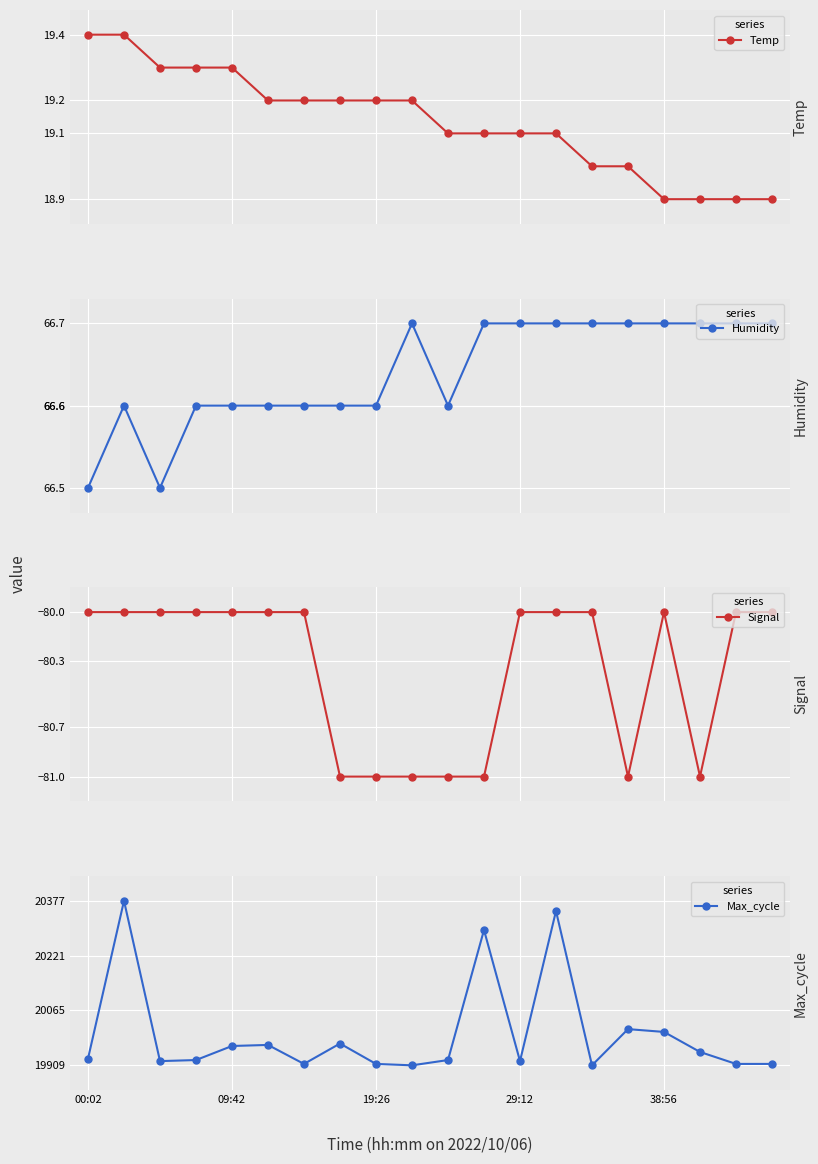

What is the maximum value for Max_cycle?

20377.0